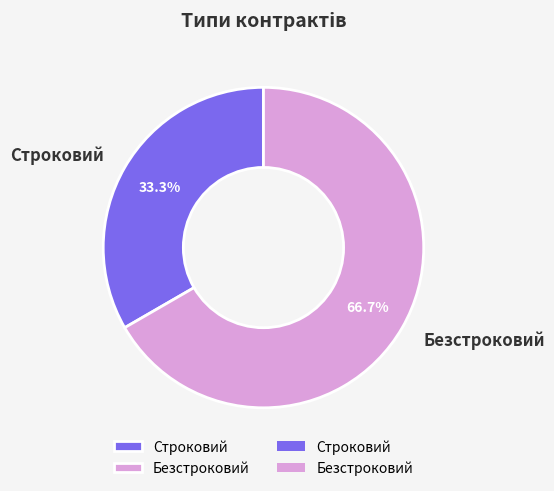

To the nearest percent, what portion does Строковий represent?

33%